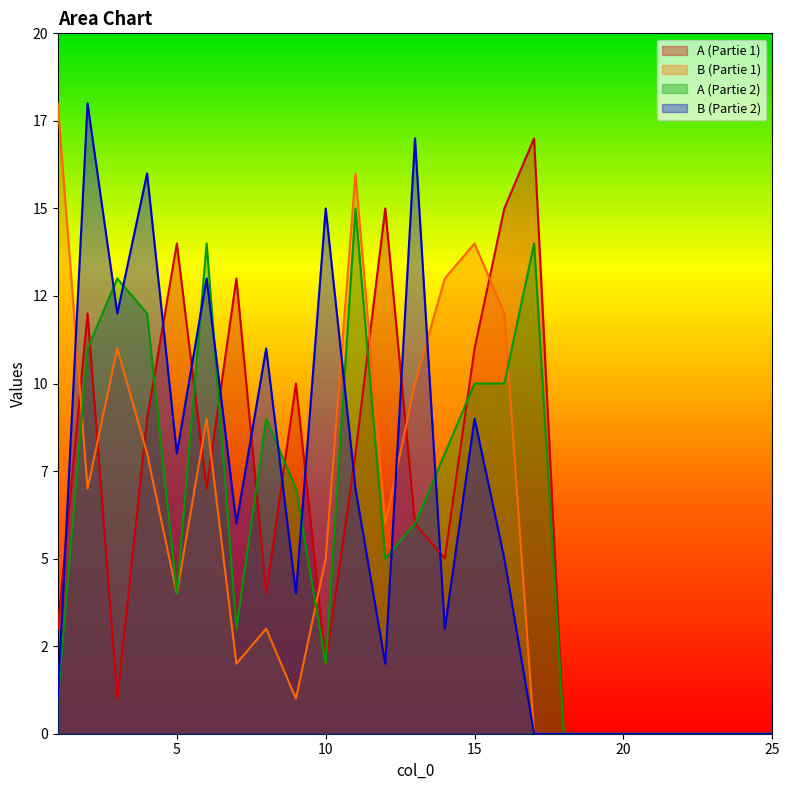

What is the value of the A (Partie 2) point at the 16th from the left?

10